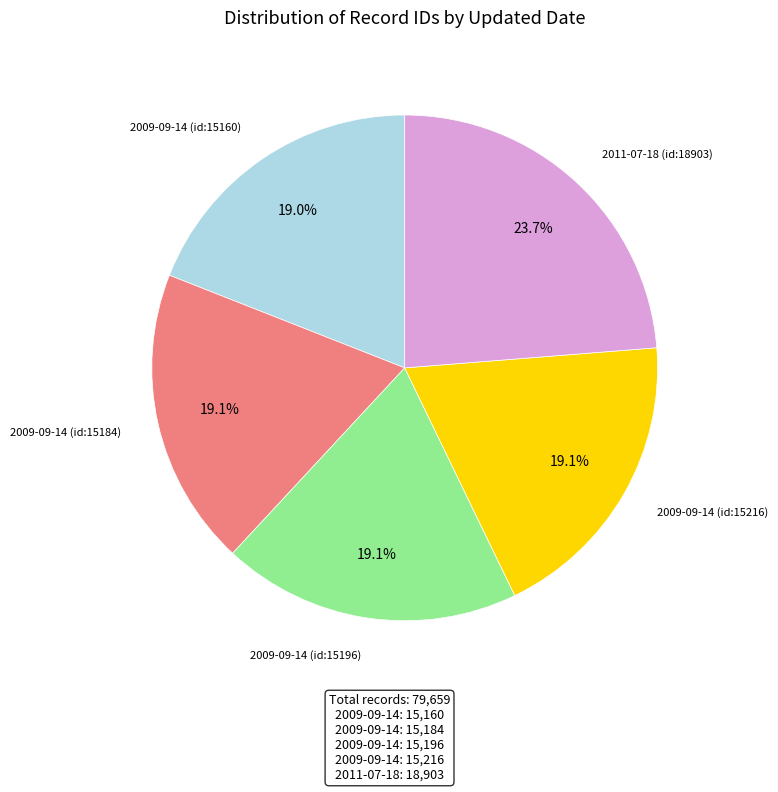

Is there a majority slice in this chart?

No